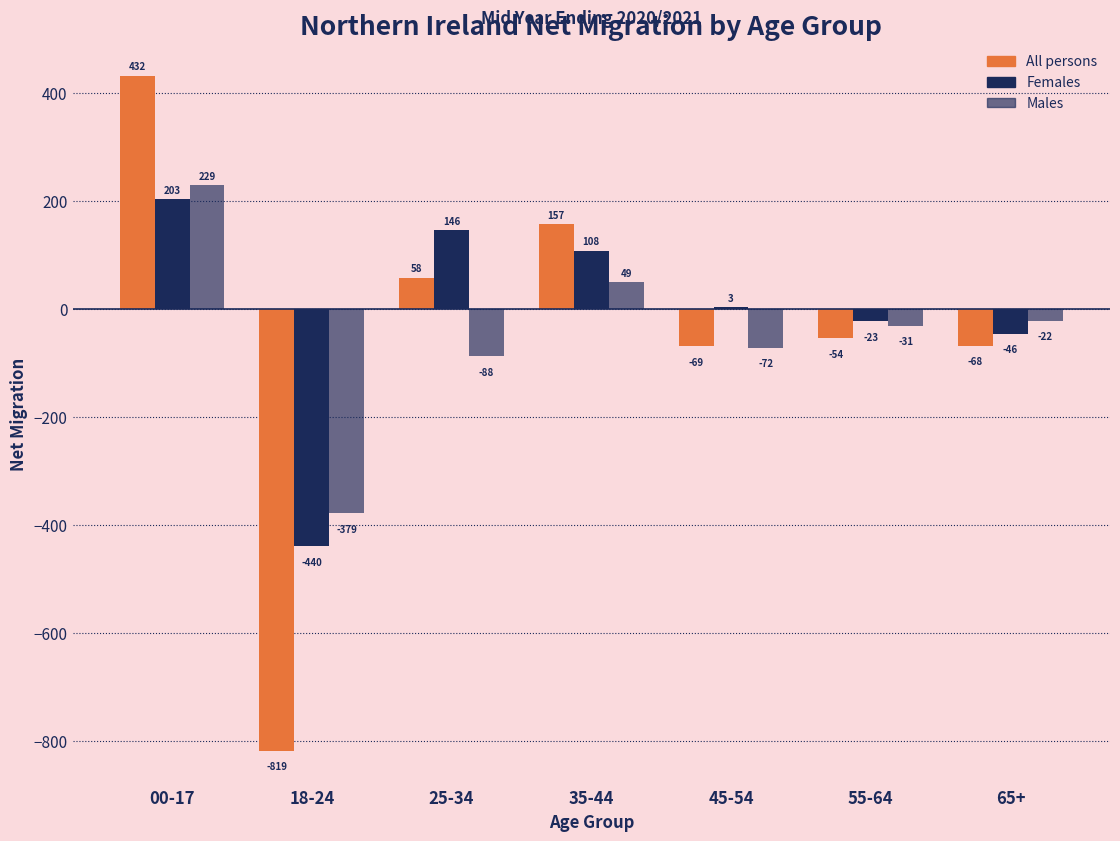

Reading left to right, extract all data points from this chart.

All persons: 00-17=432	18-24=-819	25-34=58	35-44=157	45-54=-69	55-64=-54	65+=-68
Females: 00-17=203	18-24=-440	25-34=146	35-44=108	45-54=3	55-64=-23	65+=-46
Males: 00-17=229	18-24=-379	25-34=-88	35-44=49	45-54=-72	55-64=-31	65+=-22